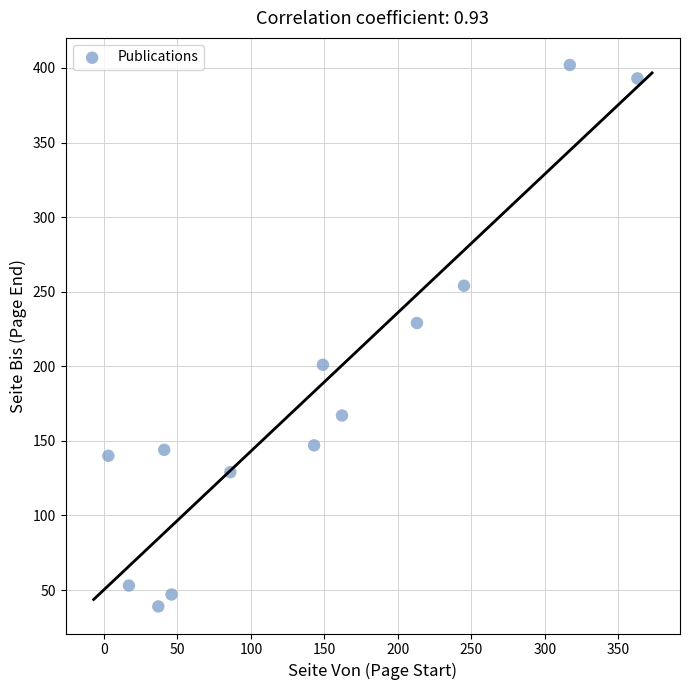

What Y value in the scatter plot is closest to 220?

229